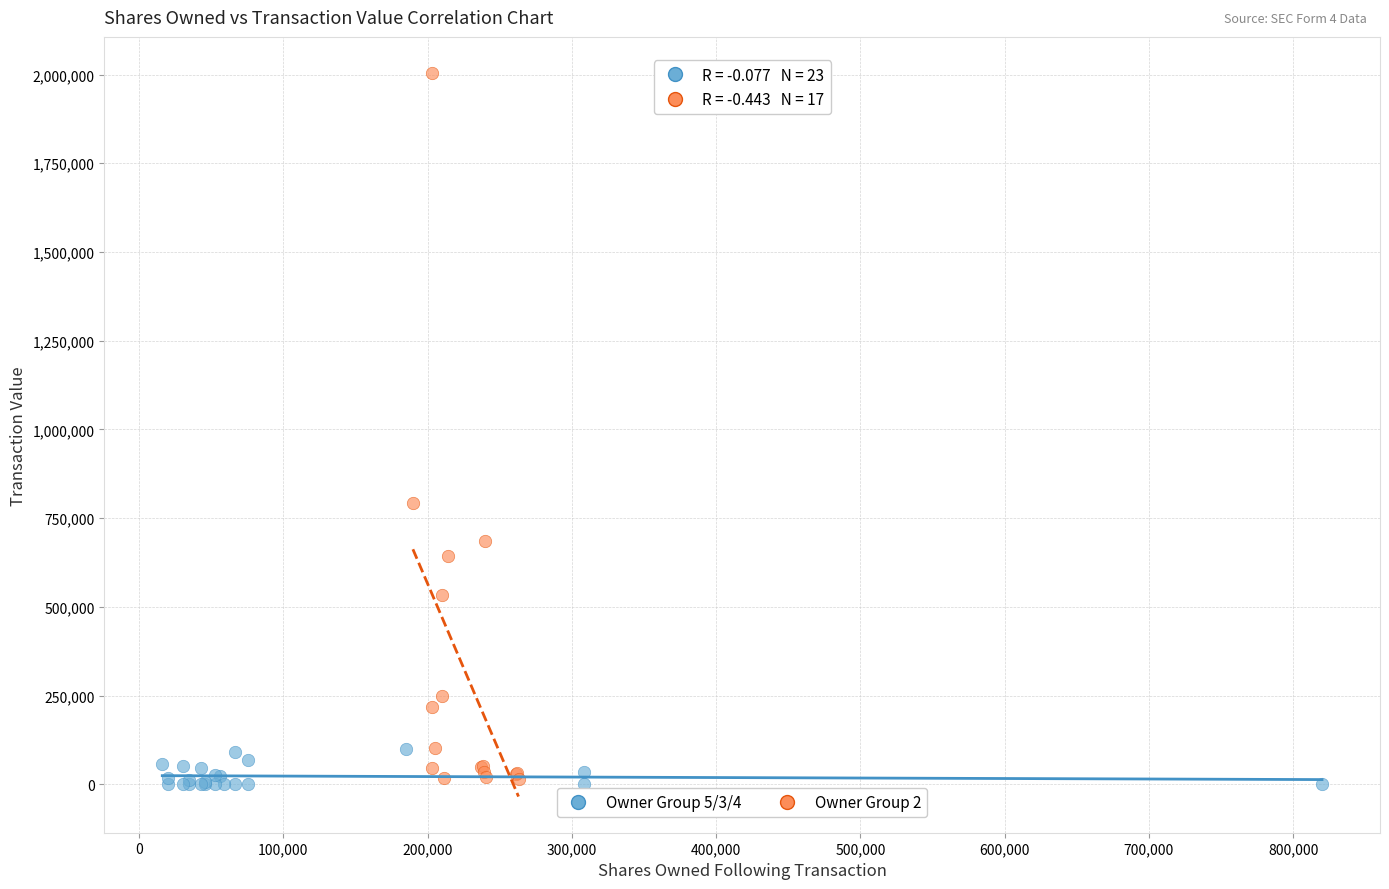

Which series has the widest spread of Y values?

Owner Group 2